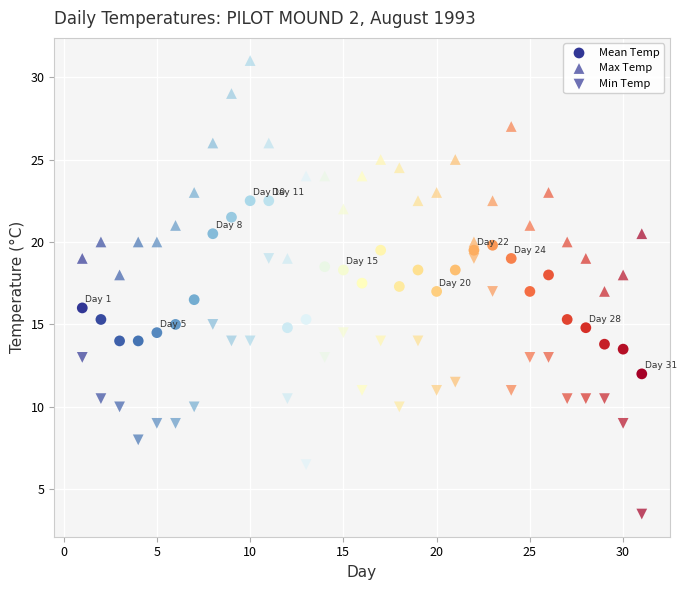

How many data points are displayed?

93